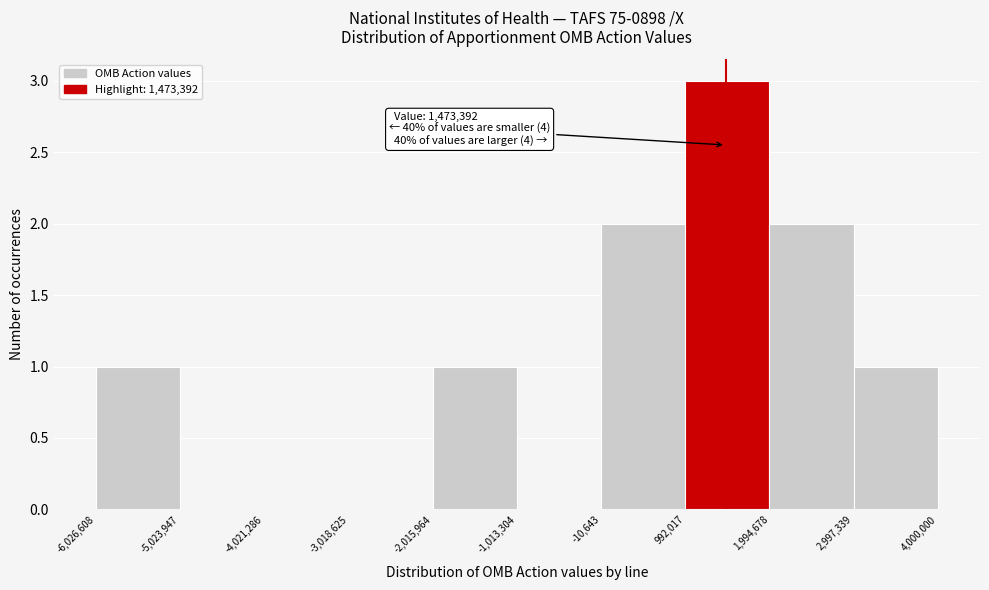

Which range on the x-axis has the tallest bar?

992,017 to 1,994,678